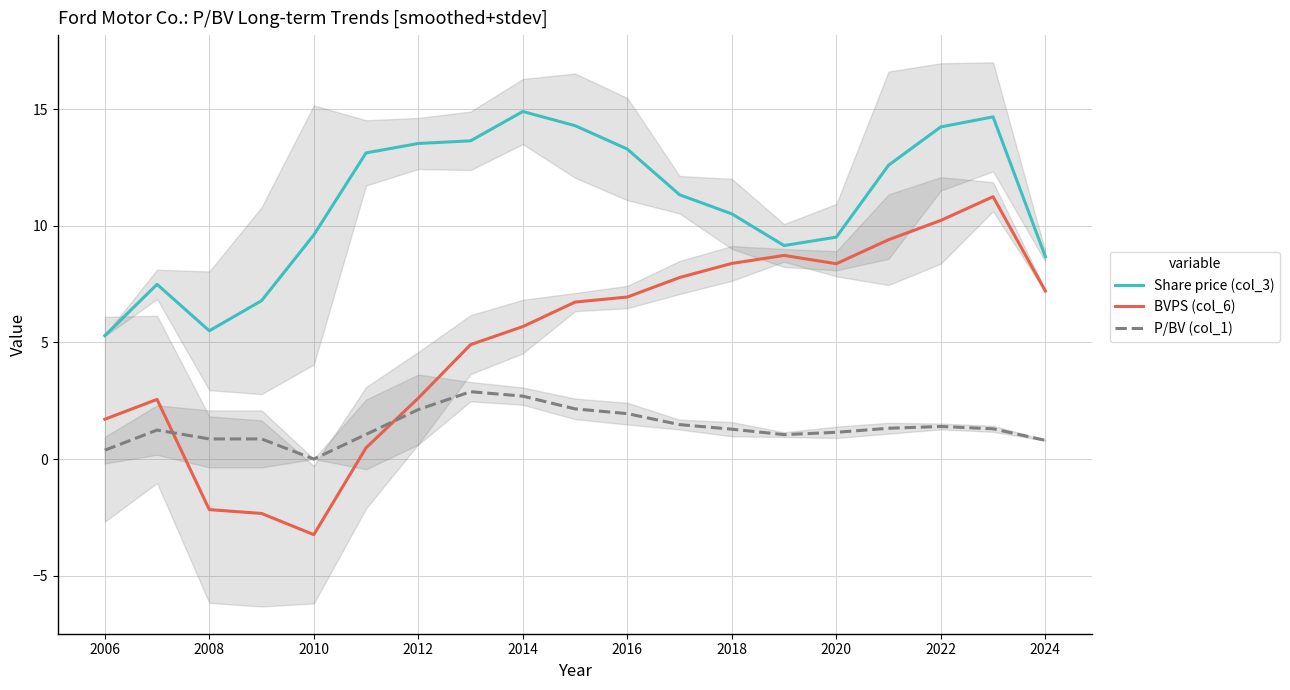

What are all the series names shown in the legend?

Share price (col_3), BVPS (col_6), P/BV (col_1)